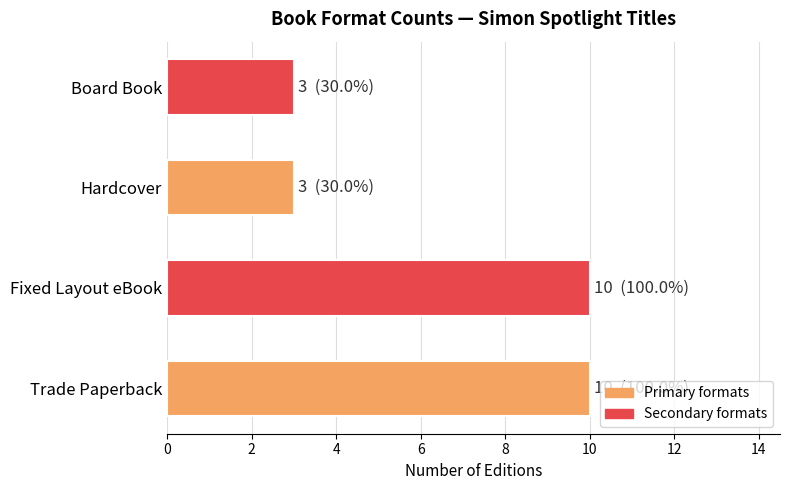

What is the difference between the maximum and second lowest values?

7